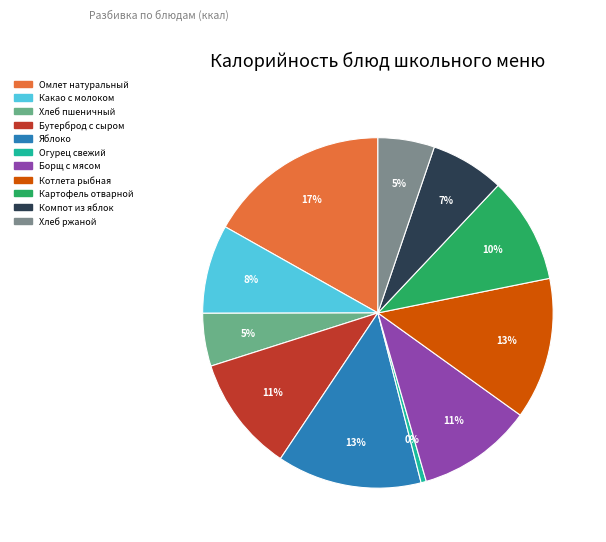

Is the sum of Компот из яблок and Хлеб ржаной greater than half?

No